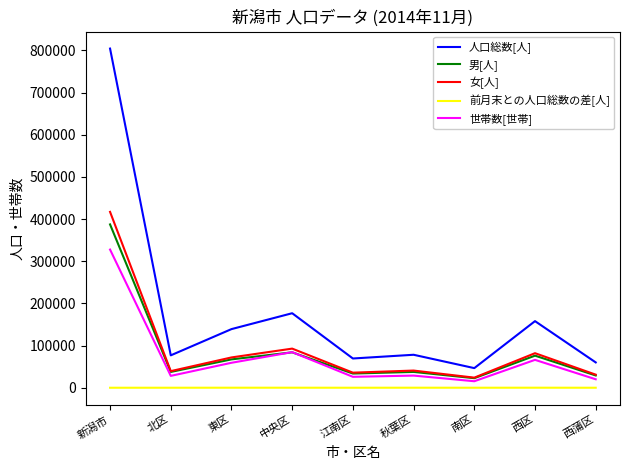

What is the total value across all series at 中央区?

437869